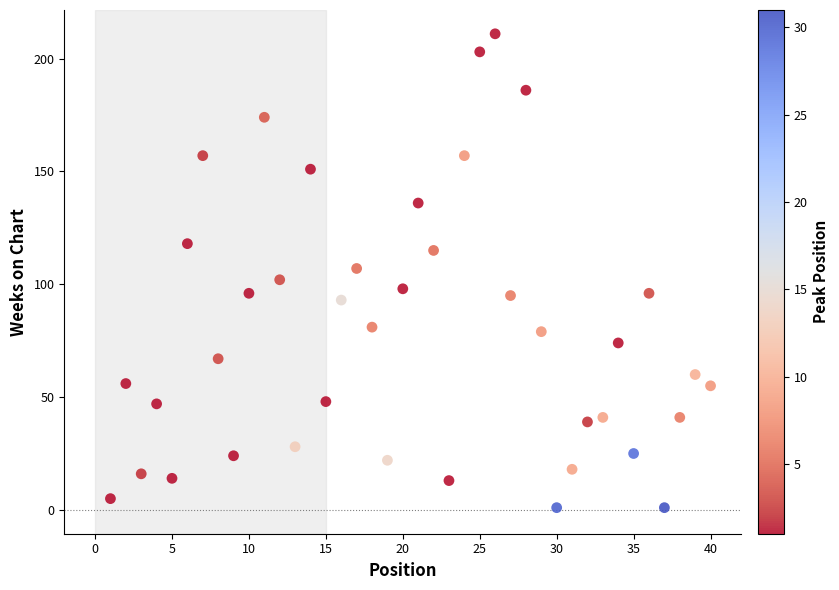

What is the range of X values (max minus min)?

39